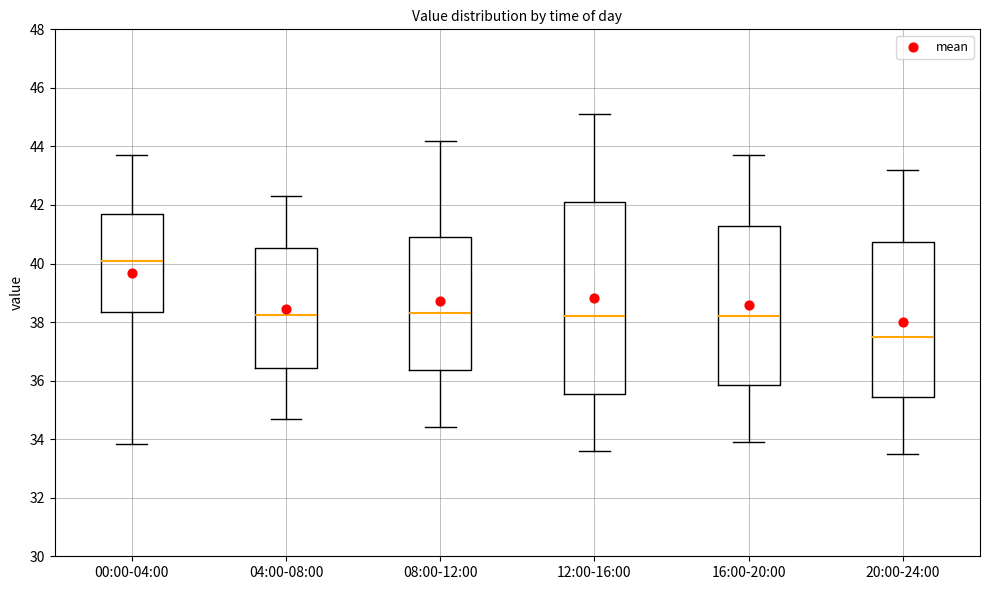

Reading left to right, transcribe this box plot: for each box, give where its median line is, the range the box spans, and where its two whiskers end, as read against the y-axis. The values are not printed on the chart, so give them approximately, as read against the axis.

00:00-04:00: median 40.2, box 38.4 to 41.6, whiskers 33.8 to 43.8
04:00-08:00: median 38.2, box 36.4 to 40.6, whiskers 34.8 to 42.4
08:00-12:00: median 38.4, box 36.4 to 41.0, whiskers 34.4 to 44.2
12:00-16:00: median 38.2, box 35.6 to 42.2, whiskers 33.6 to 45.2
16:00-20:00: median 38.2, box 35.8 to 41.2, whiskers 34.0 to 43.8
20:00-24:00: median 37.6, box 35.4 to 40.8, whiskers 33.6 to 43.2